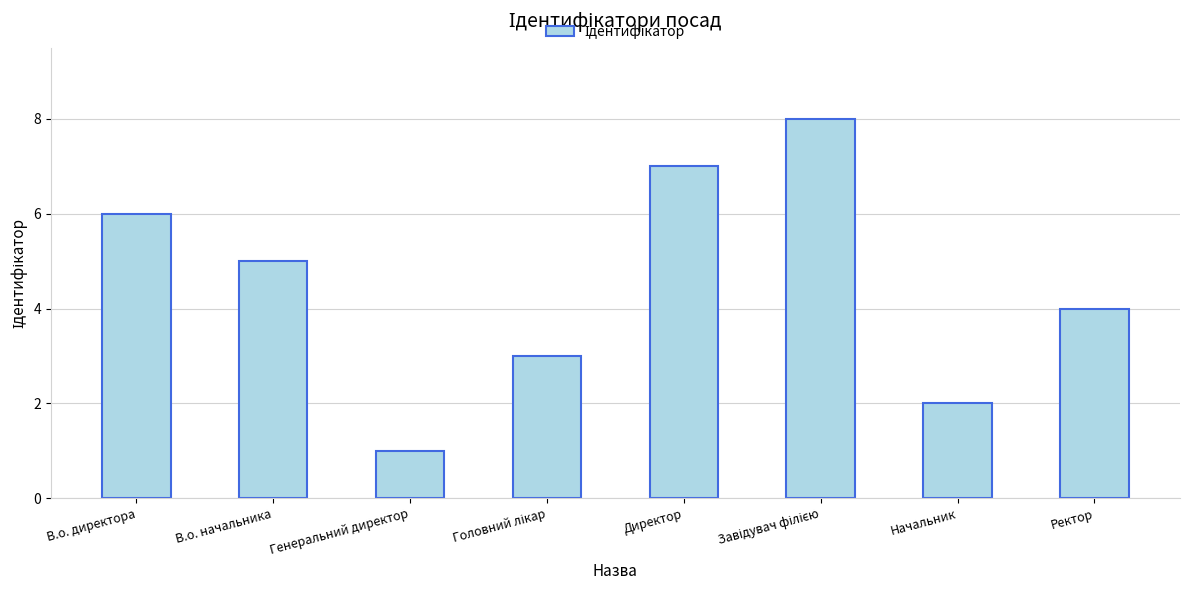

Which category has the lowest value across all series?

Генеральний директор